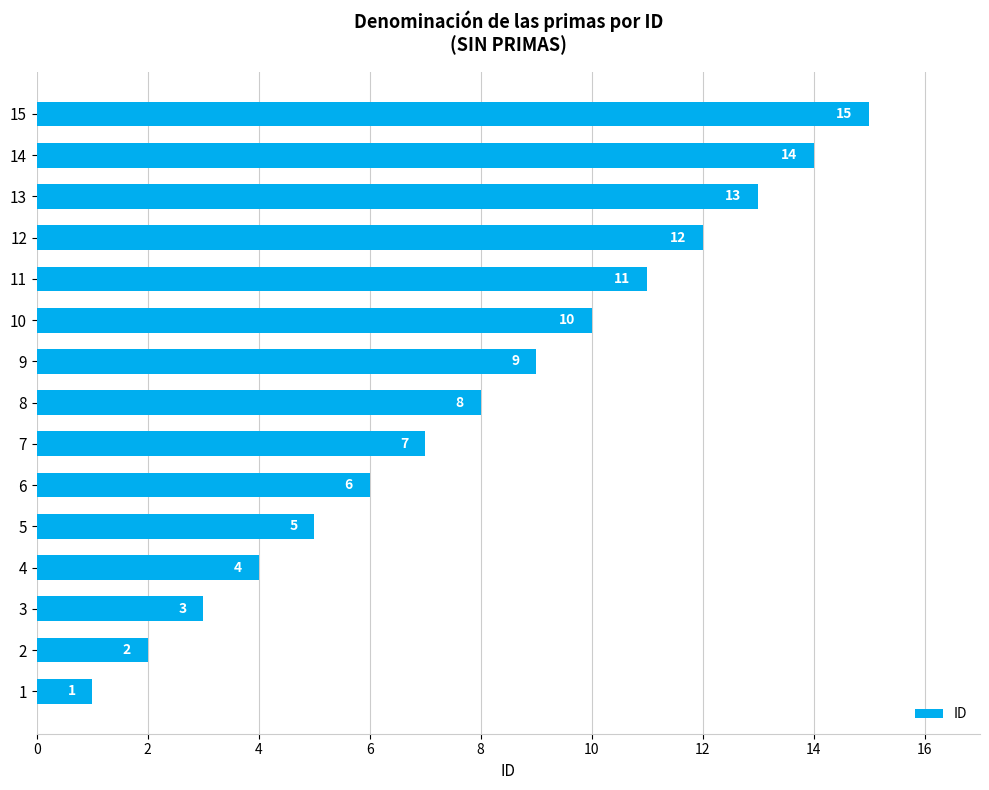

How many data points are less than 8?

7